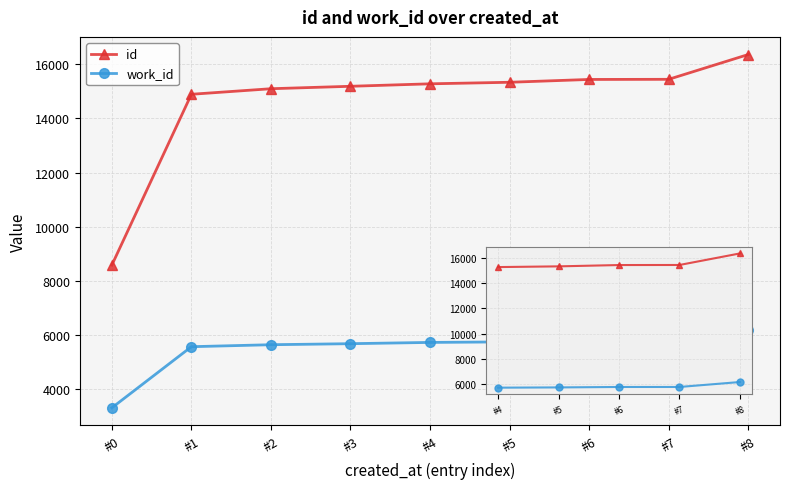

What is the sum of all work_id values?

49462